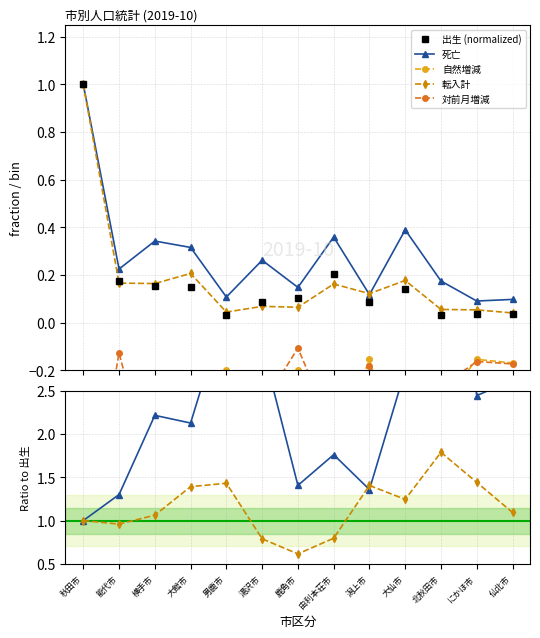

How many data points does each series have?

13